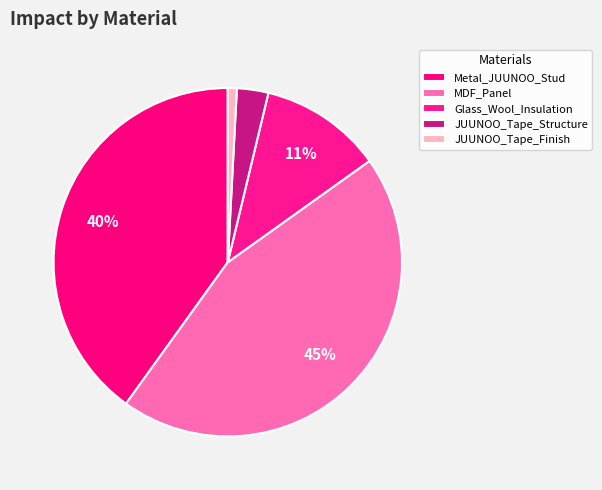

Between MDF_Panel and JUUNOO_Tape_Structure, which is larger?

MDF_Panel